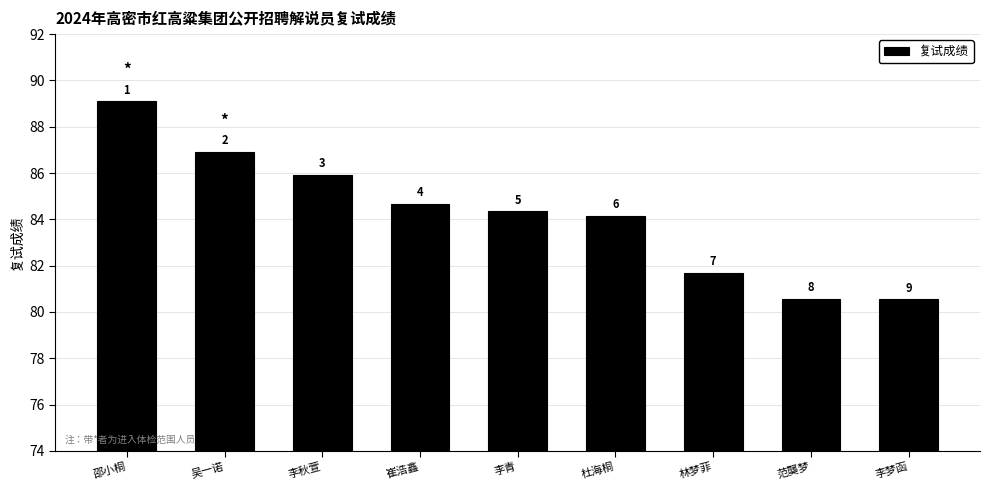

Does the chart contain any negative values?

No